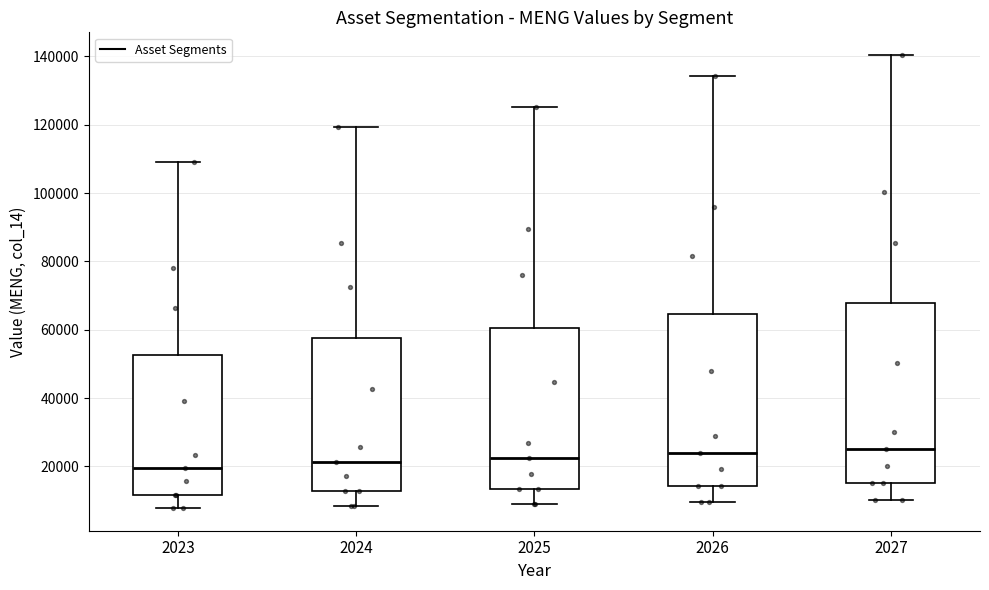

Where does the lower whisker of the box at x = 2025 end on the y-axis? The values are not printed on the chart, so give them approximately, as read against the axis.

8000